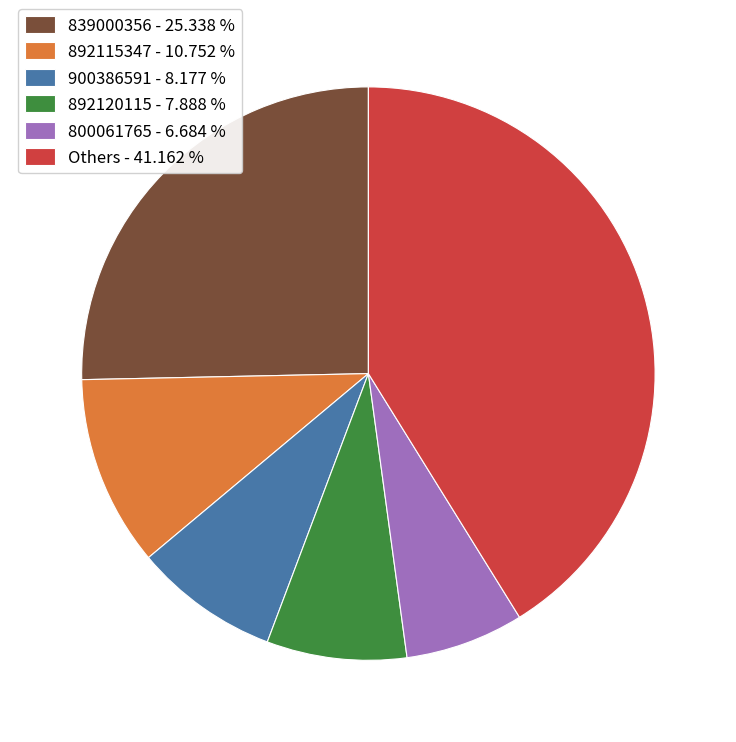

What is the ratio of the value at 892115347 - 10.752 % to the value at 892120115 - 7.888 %?

1.4